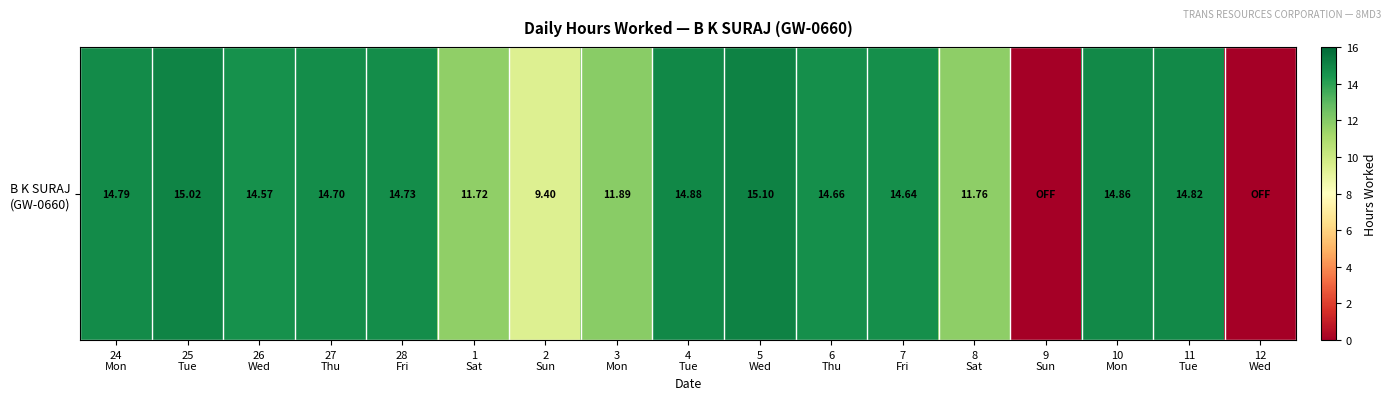

List the labels in order of value, smallest first.

9
Sun, 12
Wed, 2
Sun, 1
Sat, 8
Sat, 3
Mon, 26
Wed, 7
Fri, 6
Thu, 27
Thu, 28
Fri, 24
Mon, 11
Tue, 10
Mon, 4
Tue, 25
Tue, 5
Wed